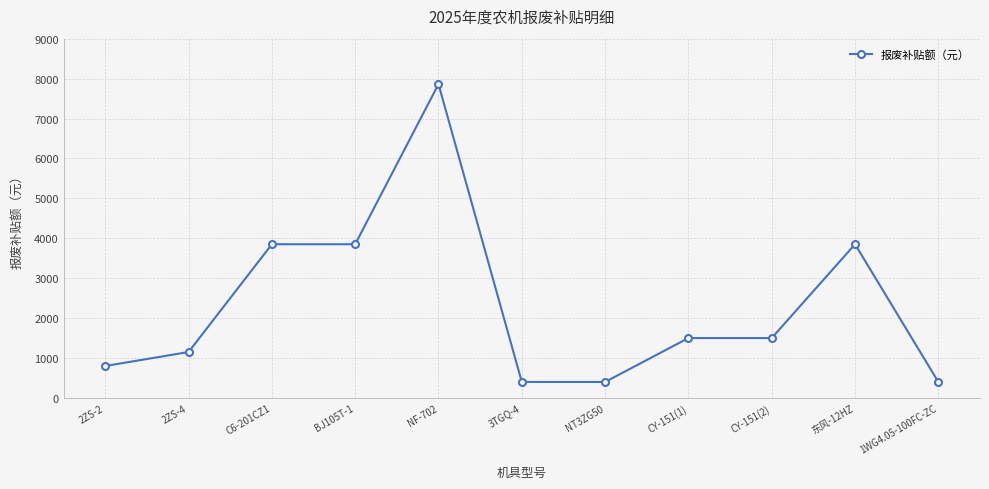

True or false: the data has more than 1 interior local peaks.

True